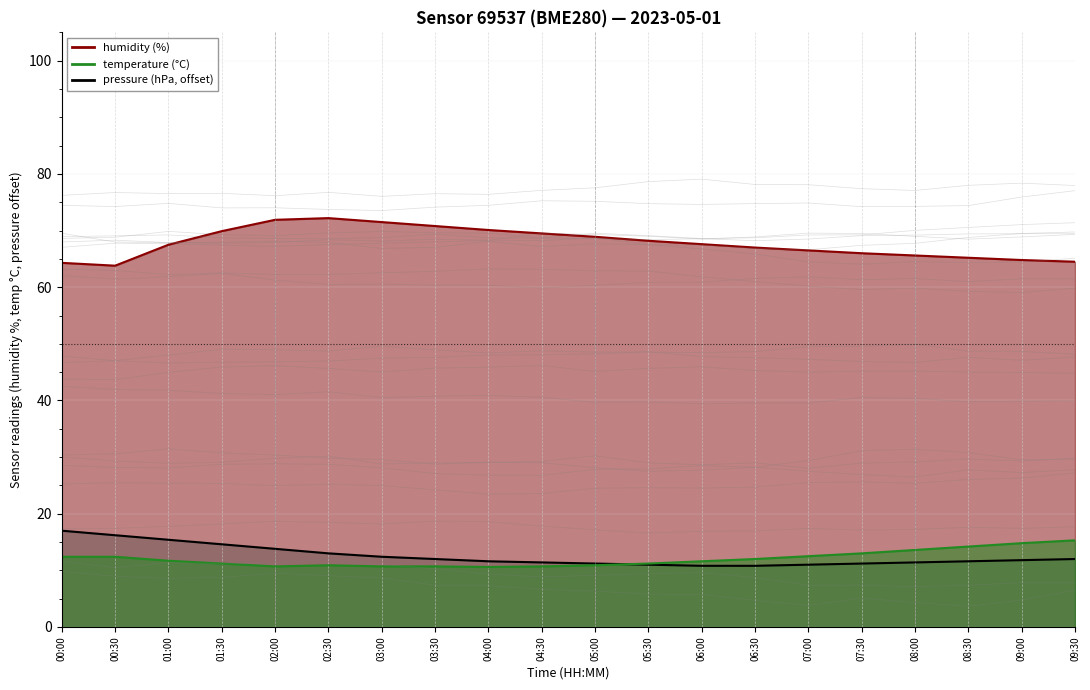

At which label is temperature closest to 12?

06:30